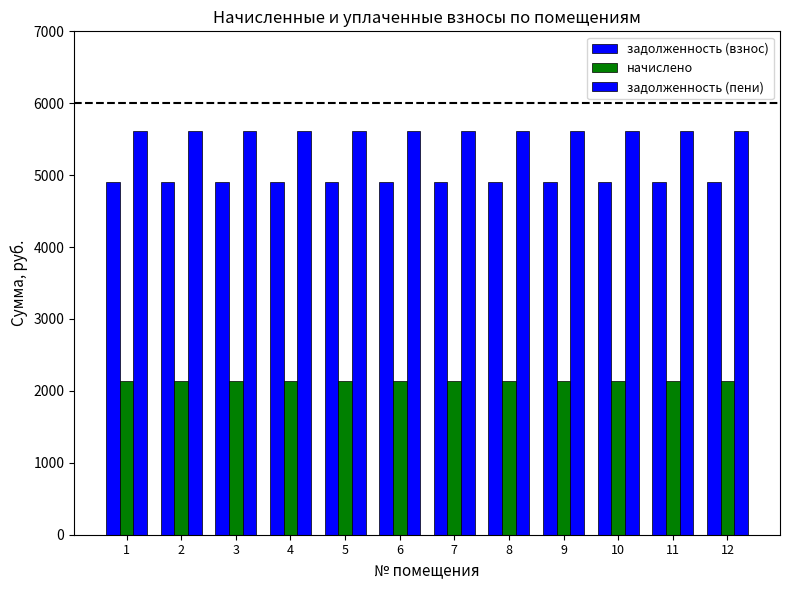

Does the chart contain stacked bars?

No